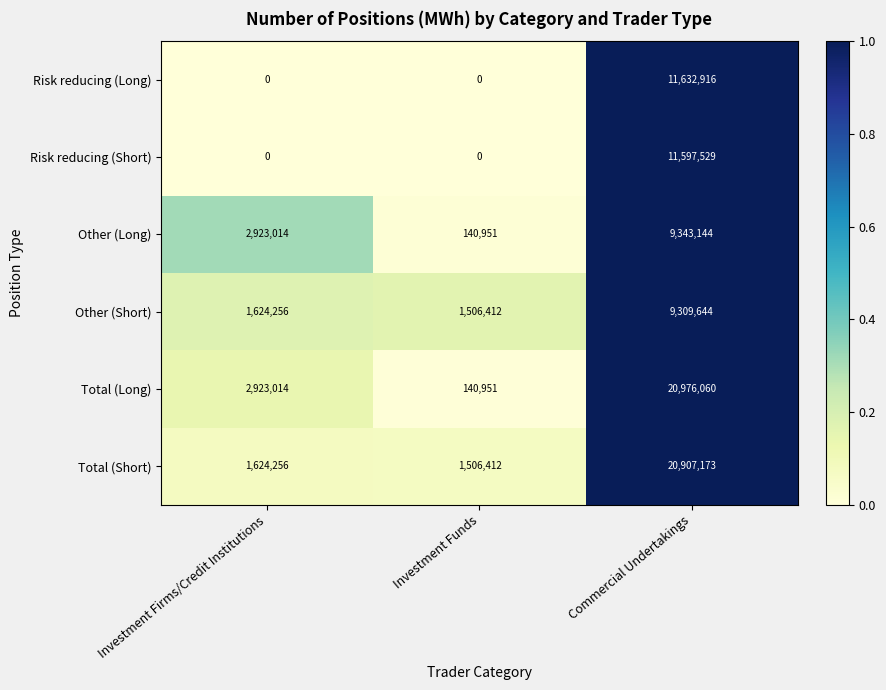

Reading left to right, list all the values displayed in this chart.

Risk reducing (Long): Investment Firms/Credit Institutions=0	Investment Funds=0	Commercial Undertakings=11632916
Risk reducing (Short): Investment Firms/Credit Institutions=0	Investment Funds=0	Commercial Undertakings=11597529
Other (Long): Investment Firms/Credit Institutions=2923014	Investment Funds=140951	Commercial Undertakings=9343144
Other (Short): Investment Firms/Credit Institutions=1624256	Investment Funds=1506412	Commercial Undertakings=9309644
Total (Long): Investment Firms/Credit Institutions=2923014	Investment Funds=140951	Commercial Undertakings=20976060
Total (Short): Investment Firms/Credit Institutions=1624256	Investment Funds=1506412	Commercial Undertakings=20907173